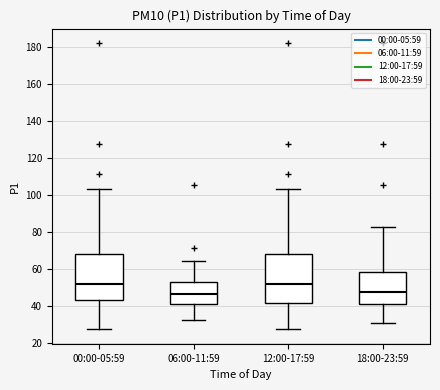

Reading left to right, read every box against the y-axis: the position of its median line, the range the box covers, and the ends of its whiskers. The values are not printed on the chart, so give them approximately, as read against the axis.

00:00-05:59: median 52, box 42 to 68, whiskers 28 to 104
06:00-11:59: median 46, box 42 to 52, whiskers 32 to 64
12:00-17:59: median 52, box 42 to 68, whiskers 28 to 104
18:00-23:59: median 48, box 40 to 58, whiskers 30 to 82